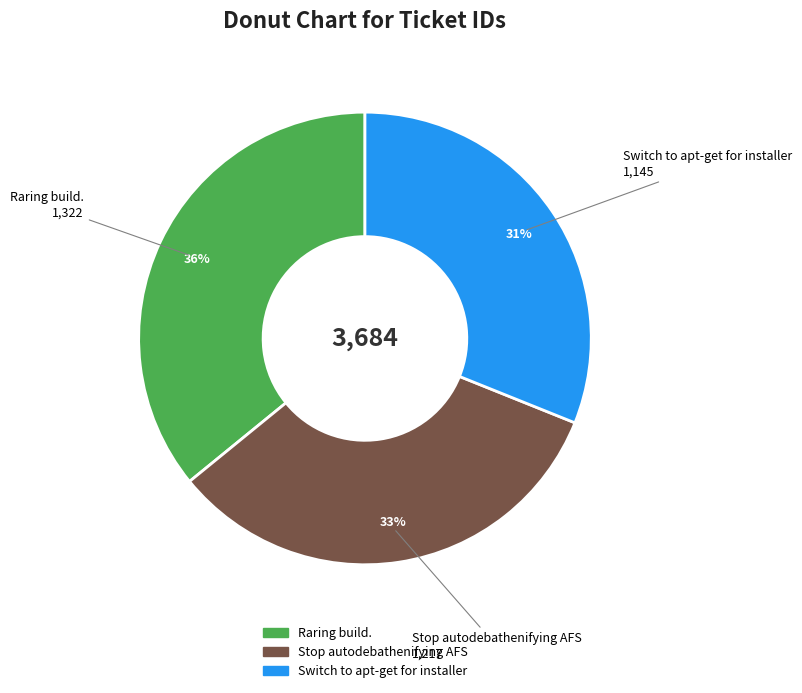

Is it true that Raring build. is 49% of the pie?

False